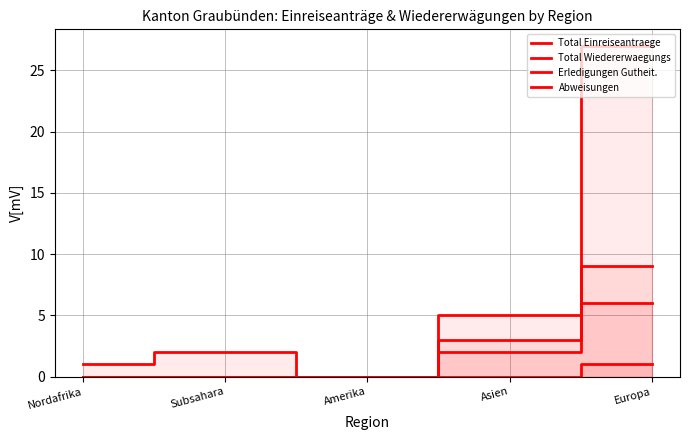

What is the label of the 2nd point from the right?

Asien